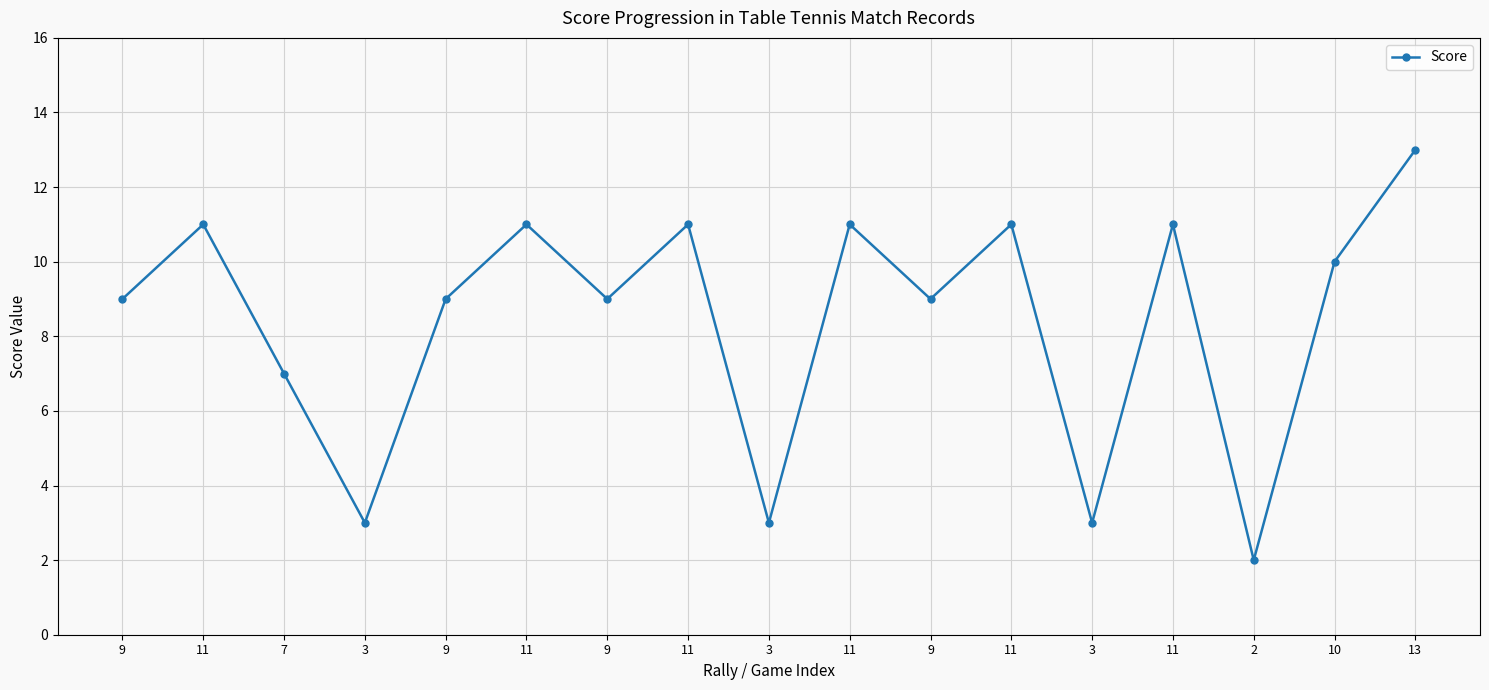

At which label does the data first exceed 9?

11